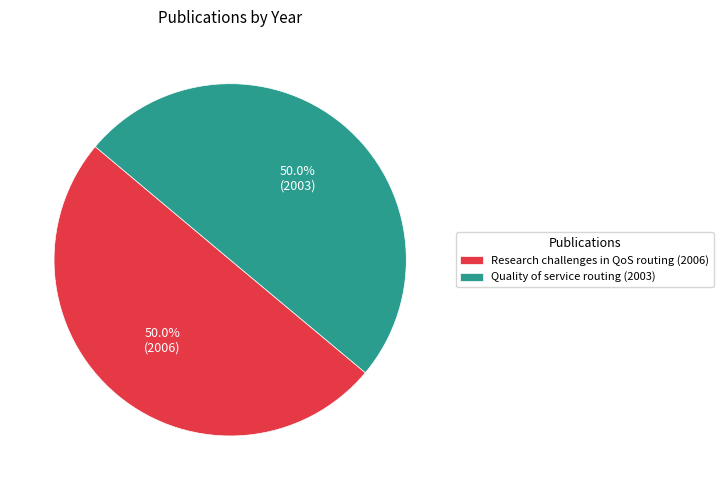

What portion of the pie excludes Quality of service routing (2003)?

50.0%